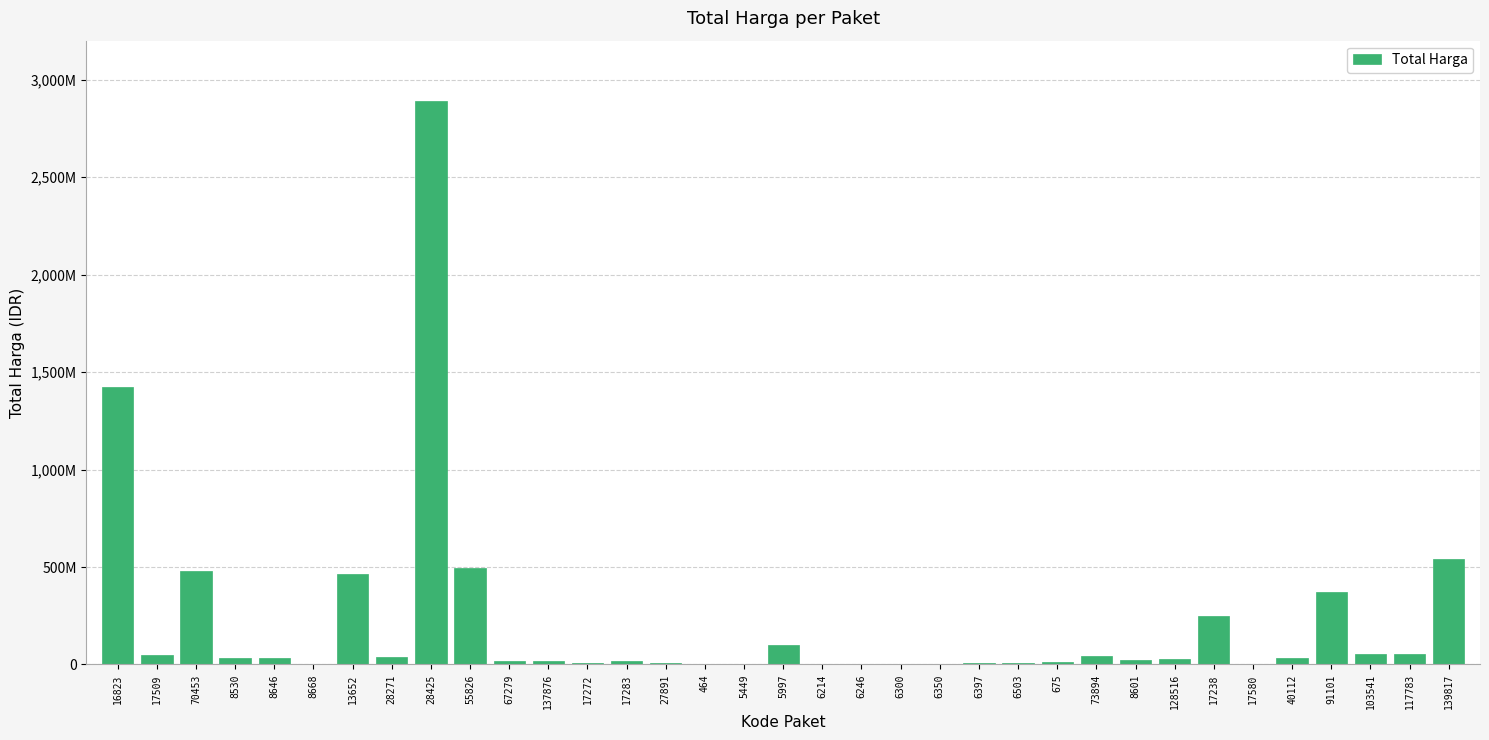

Read the value at 8601.

23653000